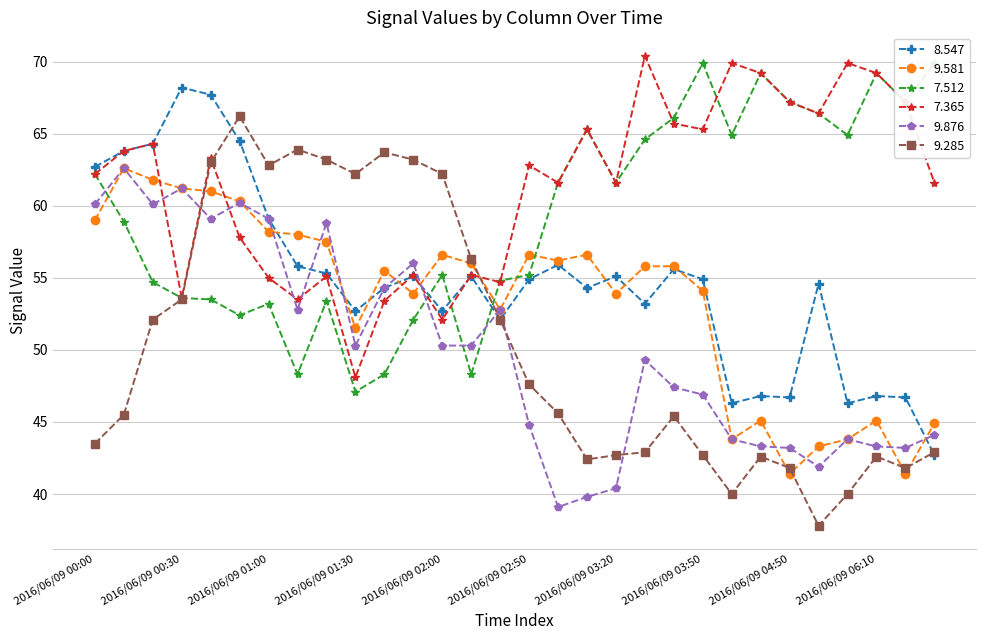

Rank the series at 2016/06/09 03:00 from highest to lowest value.

7.512, 7.365, 9.581, 8.547, 9.285, 9.876